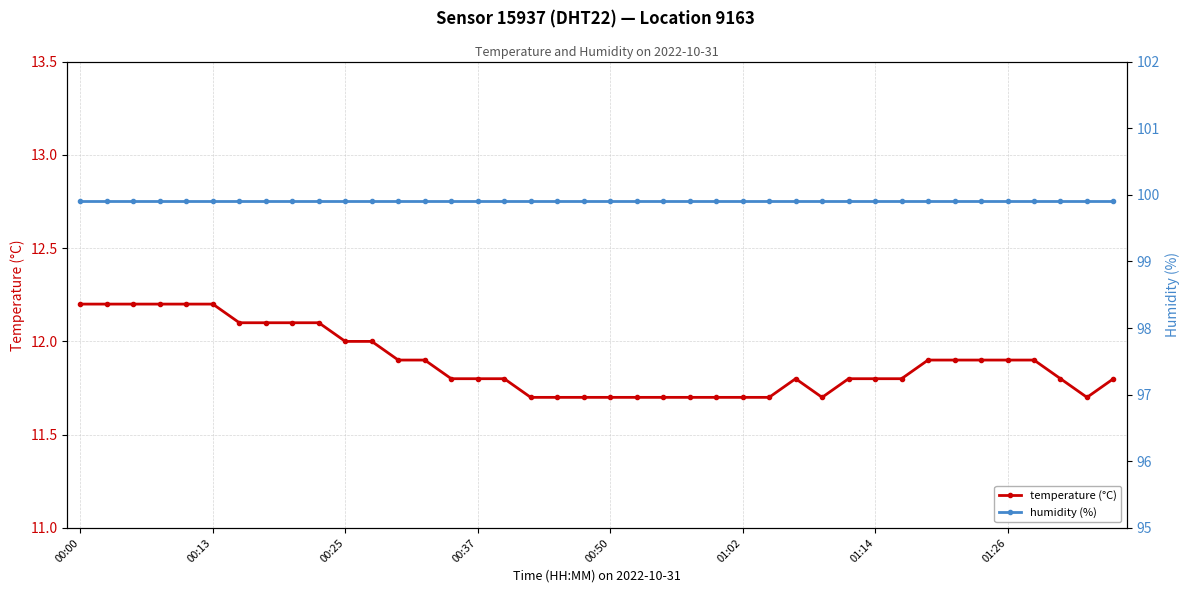

True or false: temperature (°C) has more than 0 points higher than both neighbors.

True